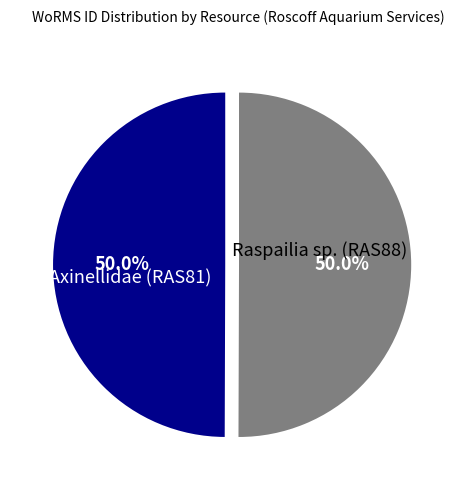

Approximately how many times larger is the value at Axinellidae (RAS81) compared to Raspailia sp. (RAS88)?

1.0